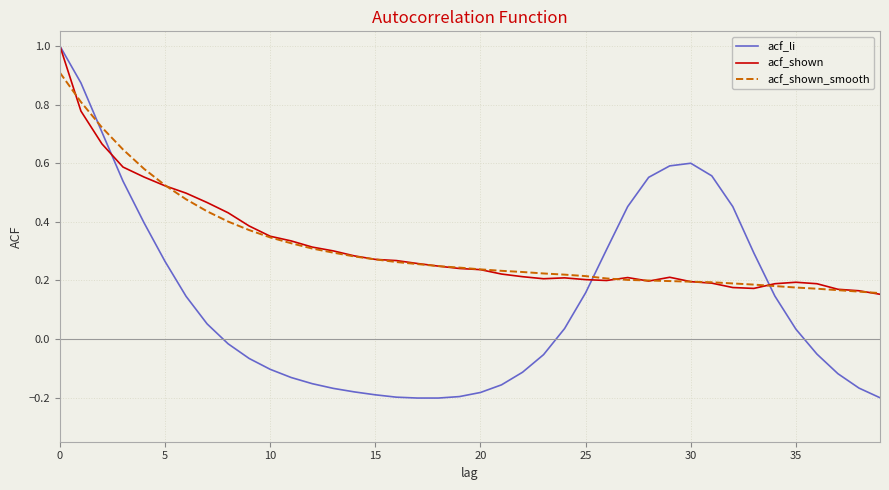

What is the maximum value for acf_shown?

1.0